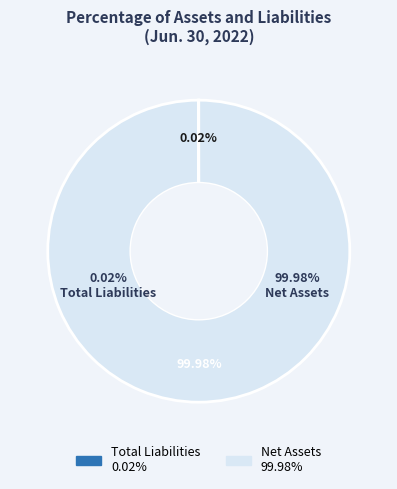

How much of the chart is everything except Total Liabilities?

100.0%